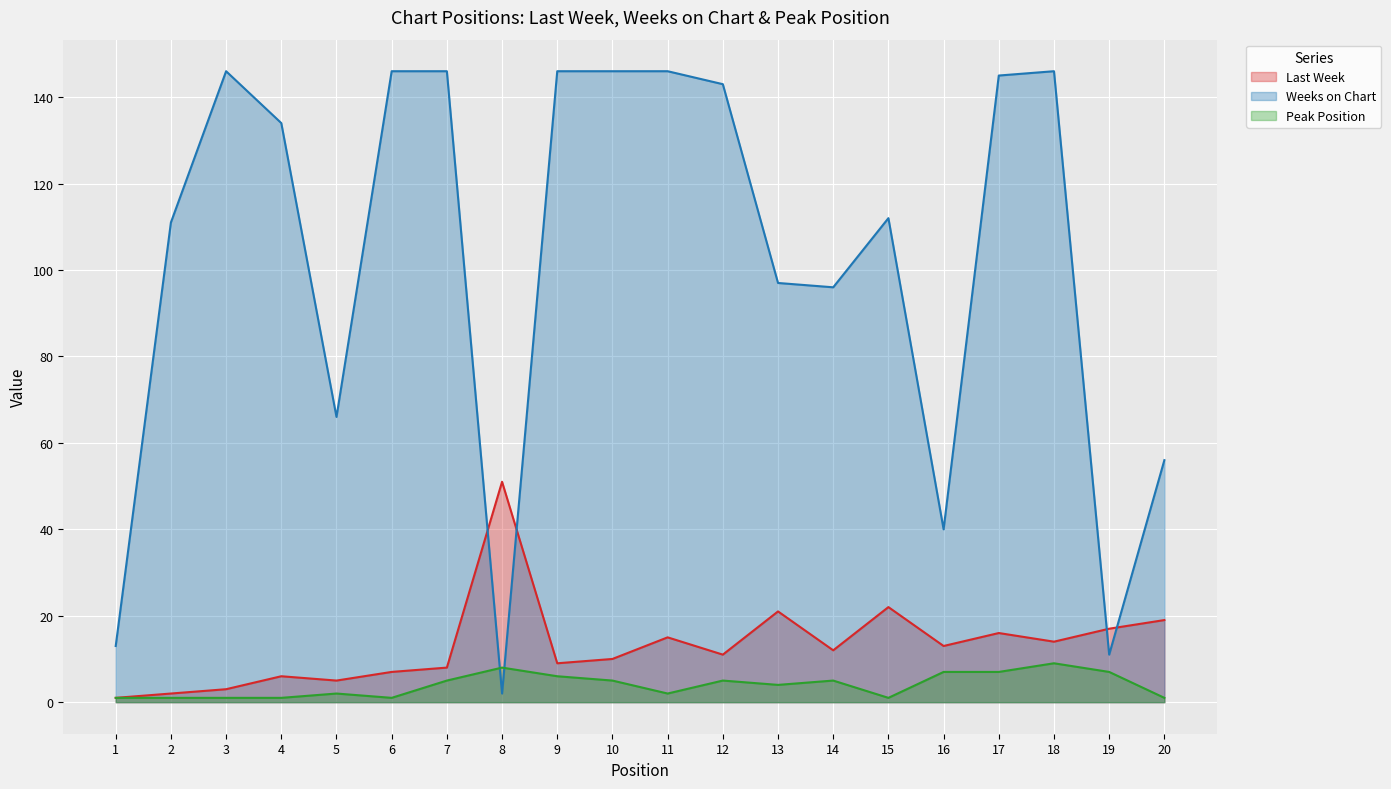

Which series changed the most between 10 and 19?

Weeks on Chart